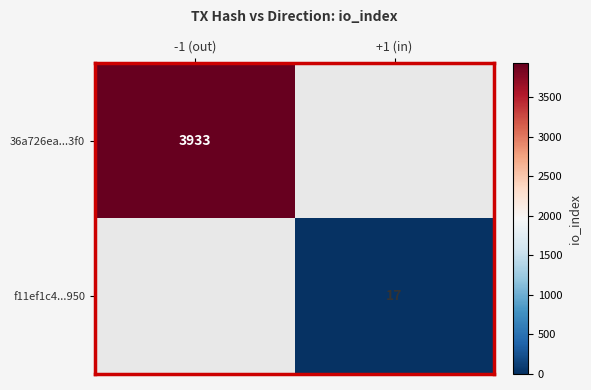

True or false: 36a726ea...3f0 has a value of 837 at -1 (out).

False